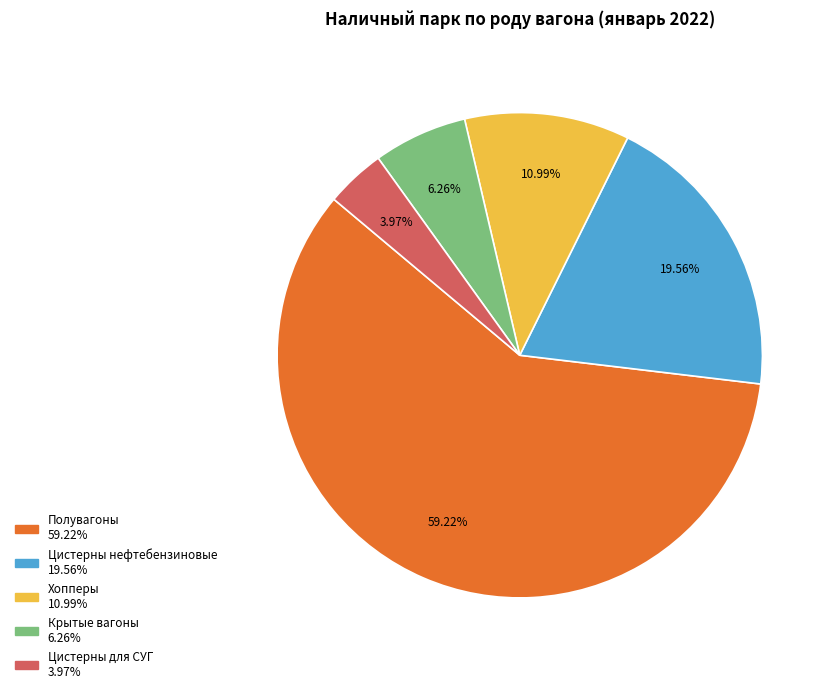

Is it true that Хопперы is 11% of the pie?

True